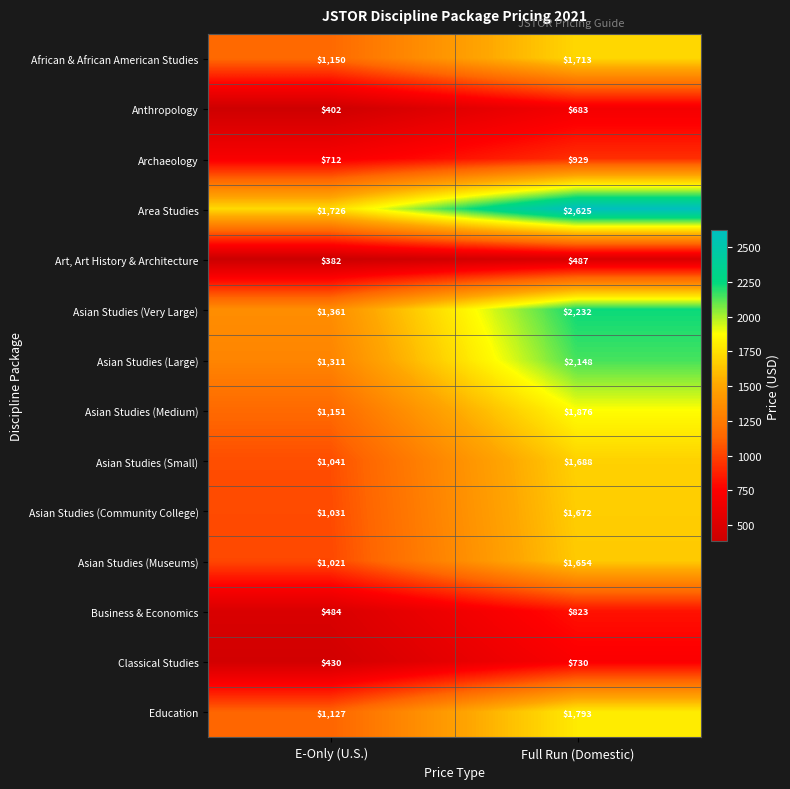

Is the value of Asian Studies (Large) at Full Run (Domestic) greater than the value of Anthropology at E-Only (U.S.)?

Yes